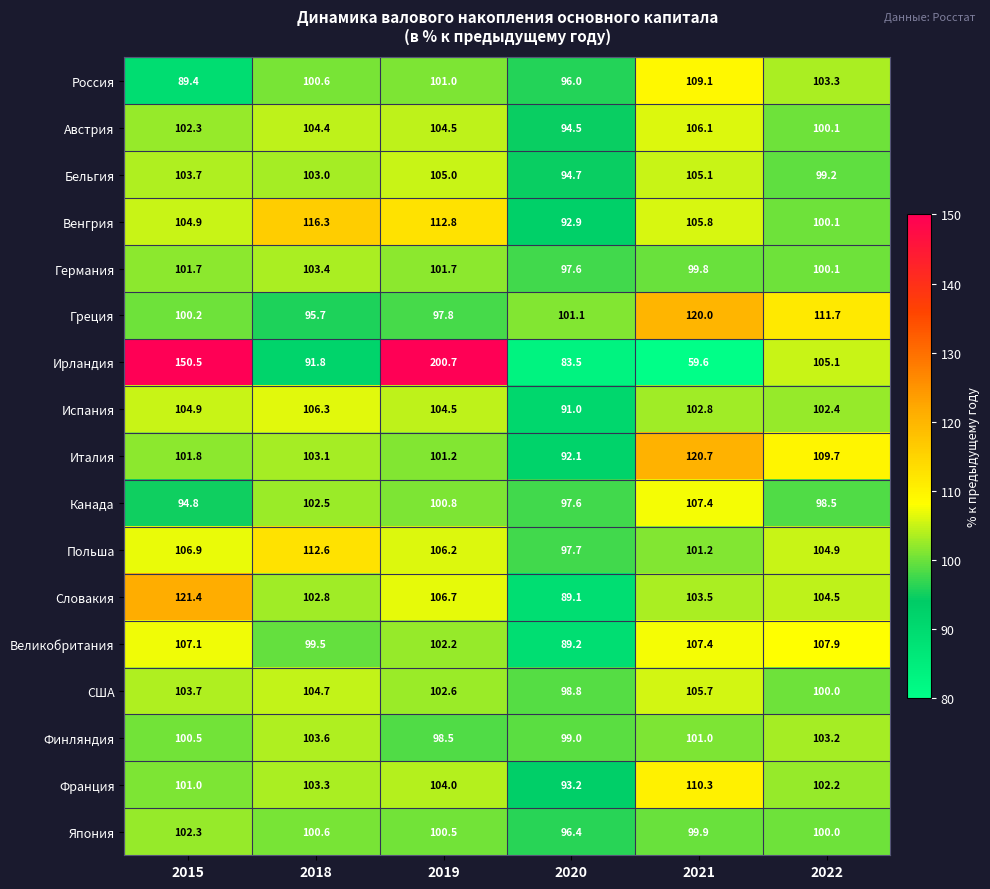

What is the difference between the second highest and second lowest values in the Испания series?

2.5